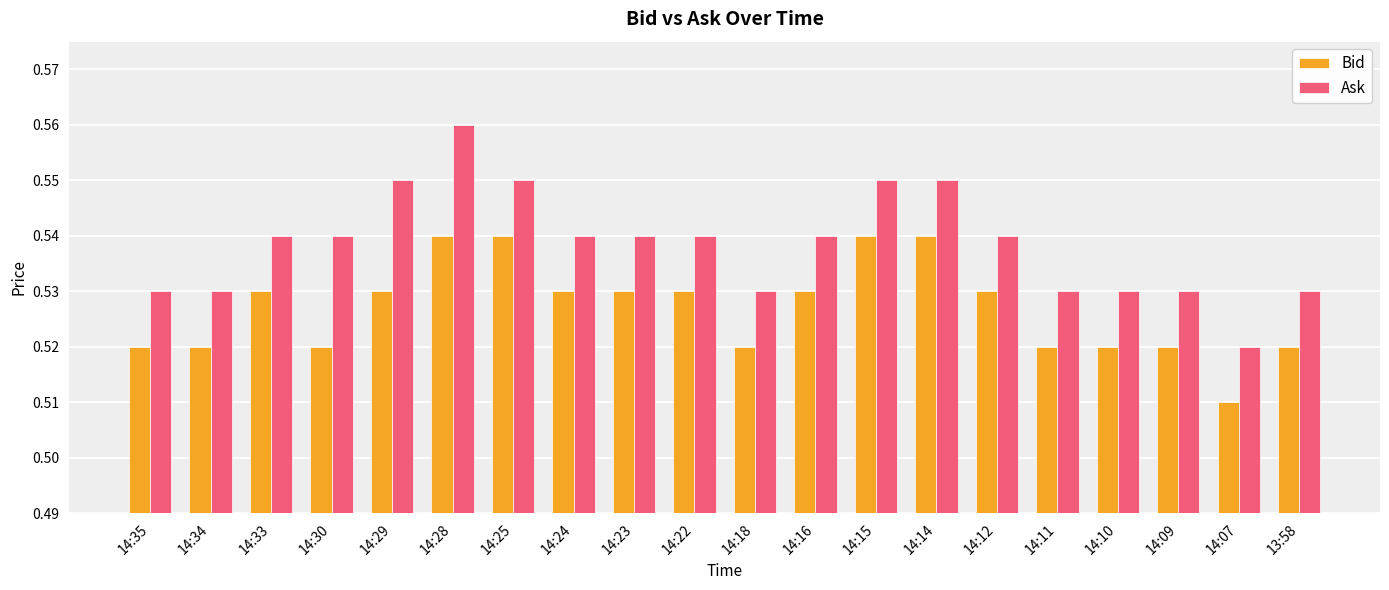

Which category has the lowest value across all series?

14:07